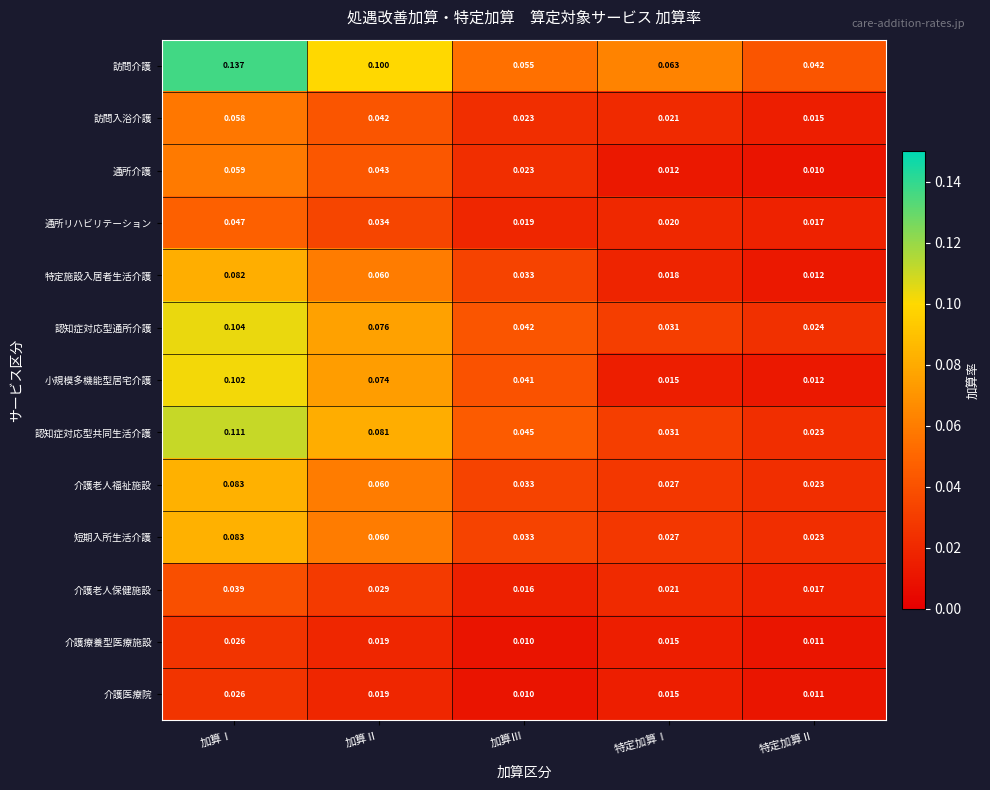

Which label corresponds to the largest value in the chart?

加算Ⅰ